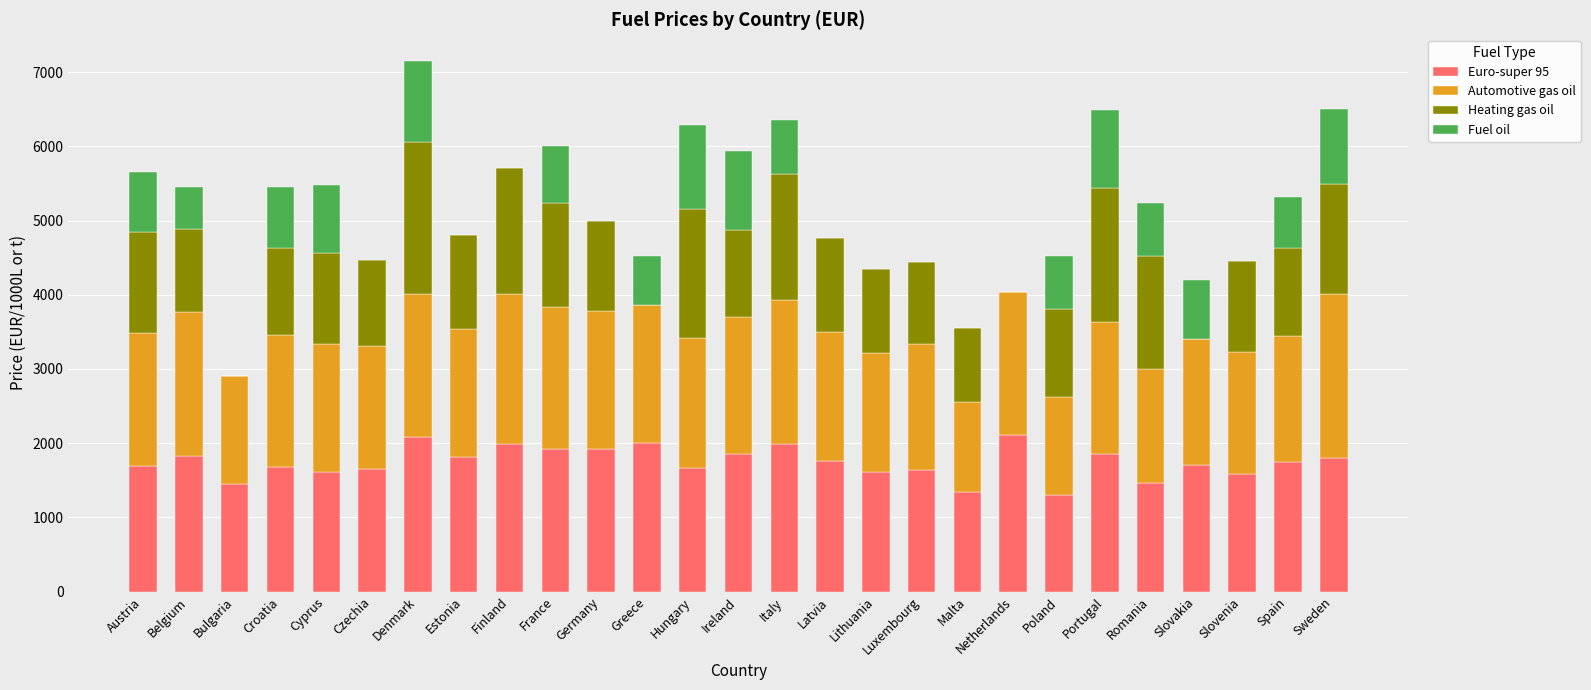

Are the bars grouped side by side (vs. stacked)?

No